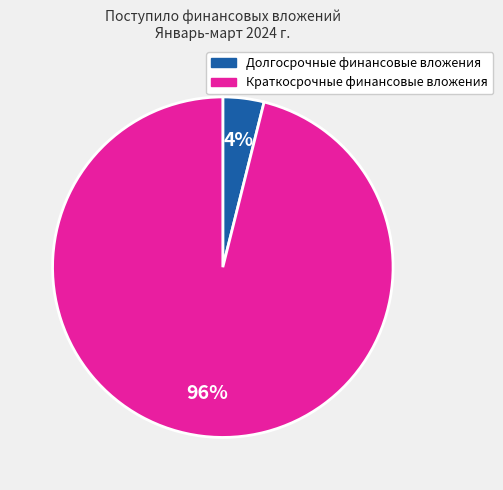

Between Краткосрочные финансовые вложения and Долгосрочные финансовые вложения, which is larger?

Краткосрочные финансовые вложения